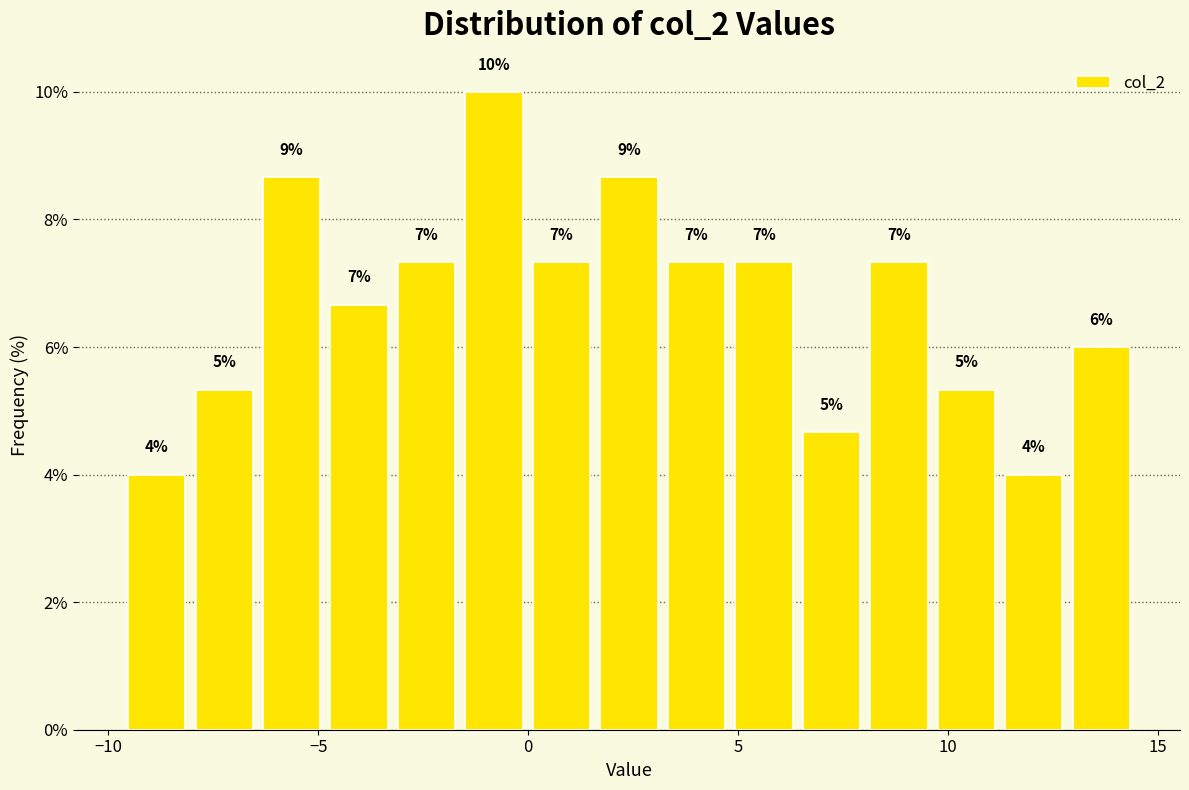

Read against the x-axis, roughly where is the centre of the tallest bar?

-1.0